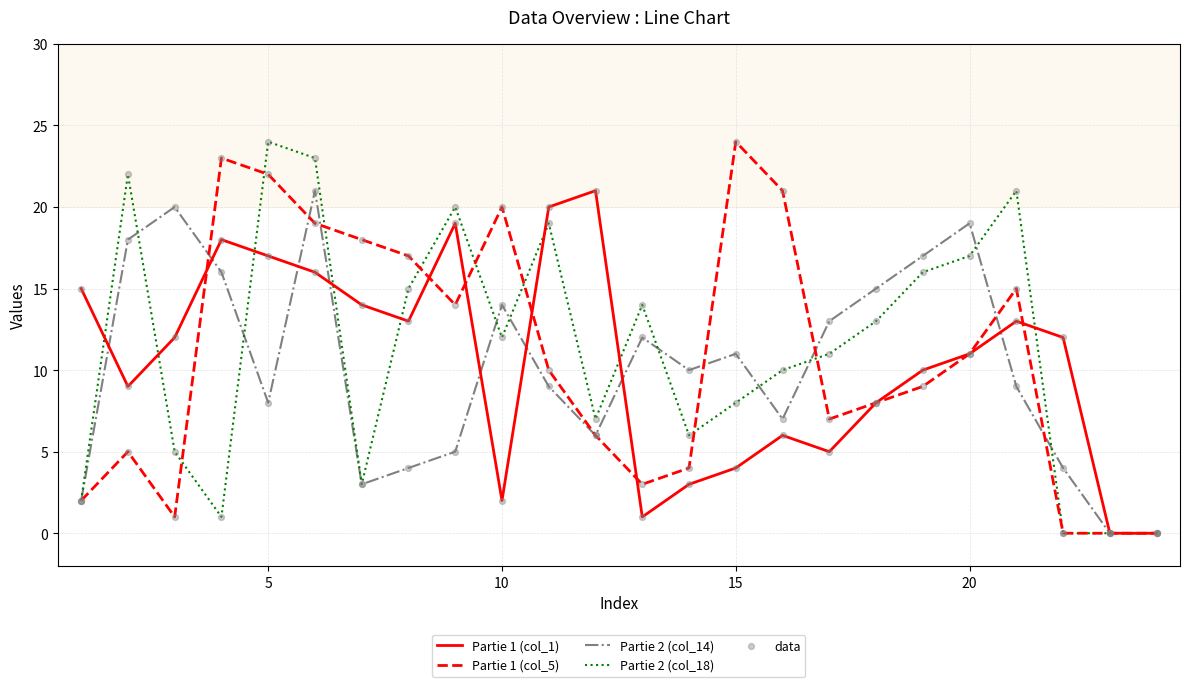

What is the maximum value shown in the chart?

24